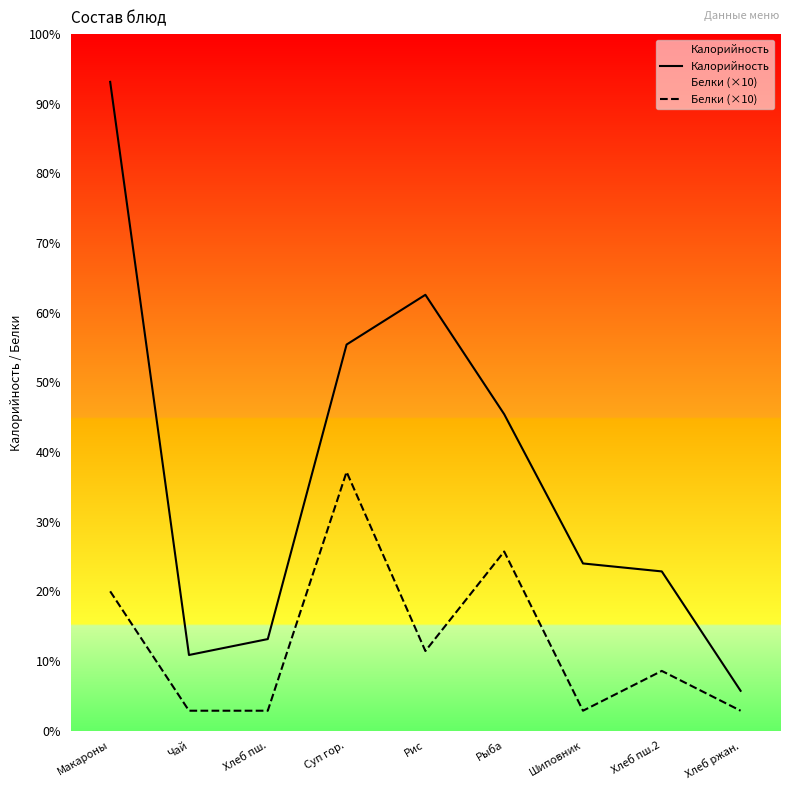

Reading left to right, what are all the values shown in this chart?

Калорийность: Макароны=326	Чай=38	Хлеб пш.=46	Суп гор.=194	Рис=219	Рыба=159	Шиповник=84	Хлеб пш.2=80	Хлеб ржан.=20
Белки (×10): Макароны=70	Чай=10	Хлеб пш.=10	Суп гор.=130	Рис=40	Рыба=90	Шиповник=10	Хлеб пш.2=30	Хлеб ржан.=10